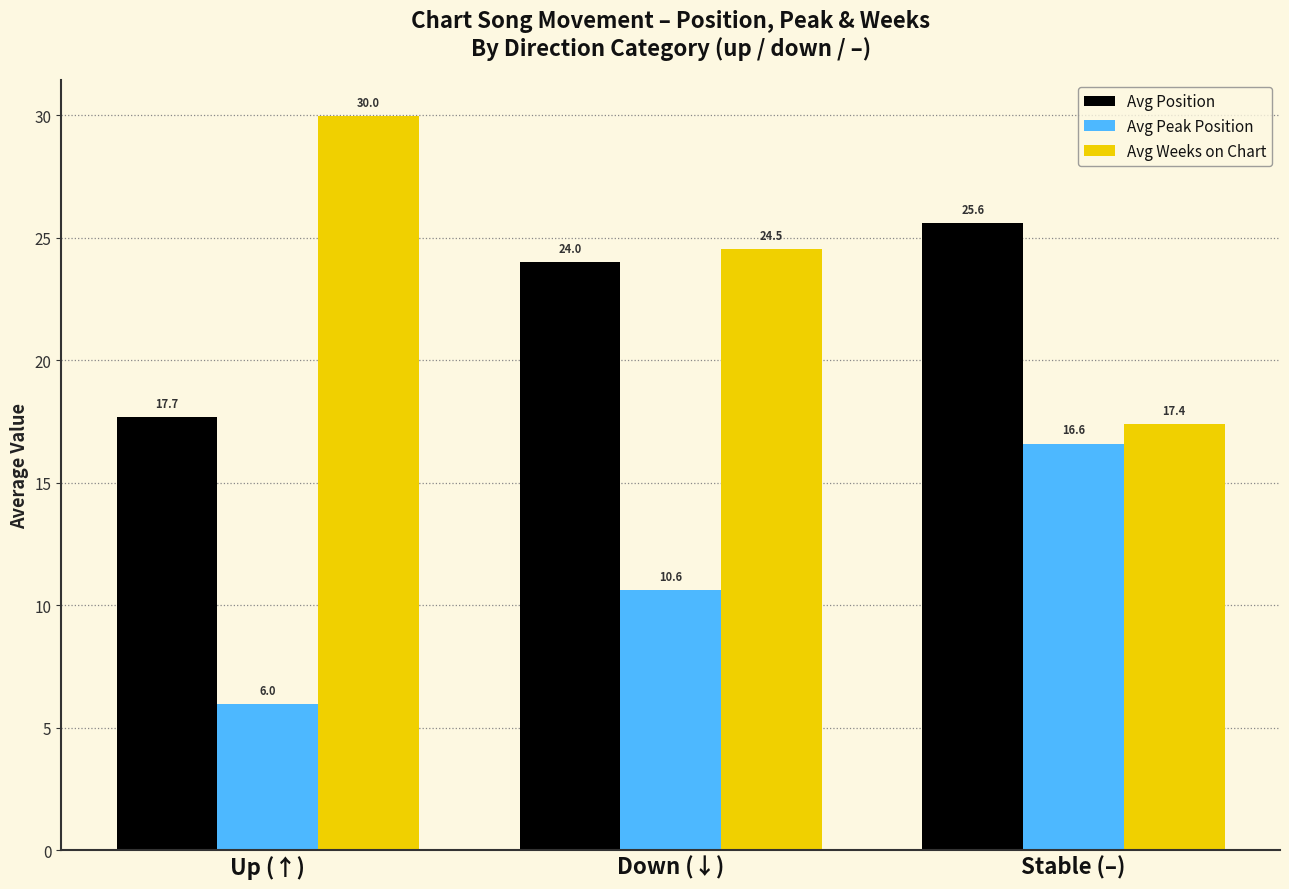

List the series in order of their peak value, highest first.

Avg Weeks on Chart, Avg Position, Avg Peak Position